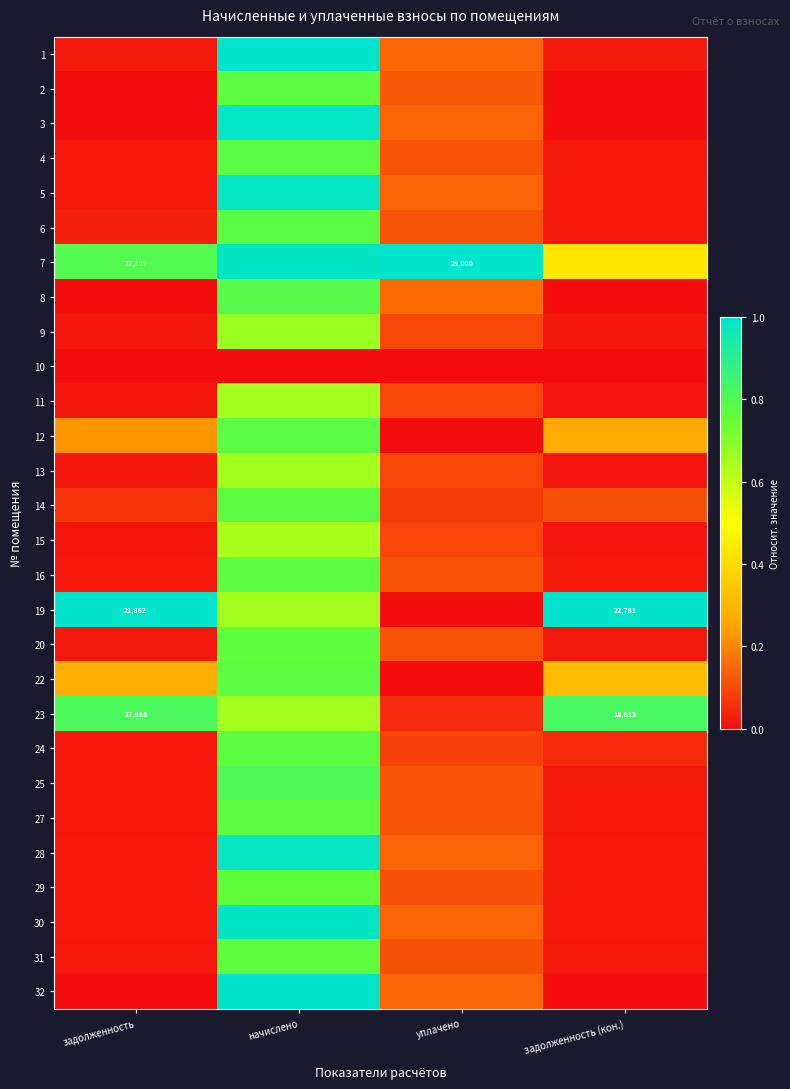

At which category is the sum across all series the highest?

начислено